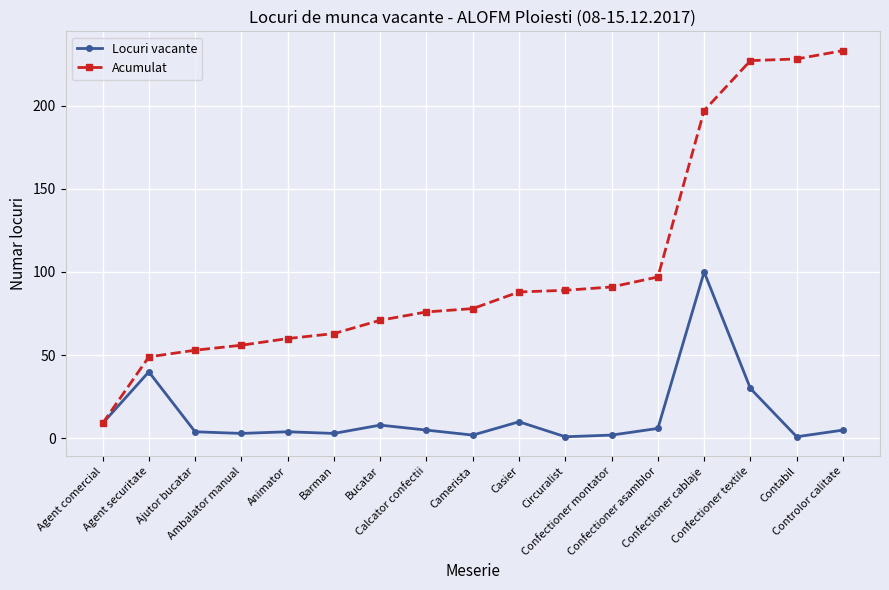

What is the highest value of the Locuri vacante series?

100